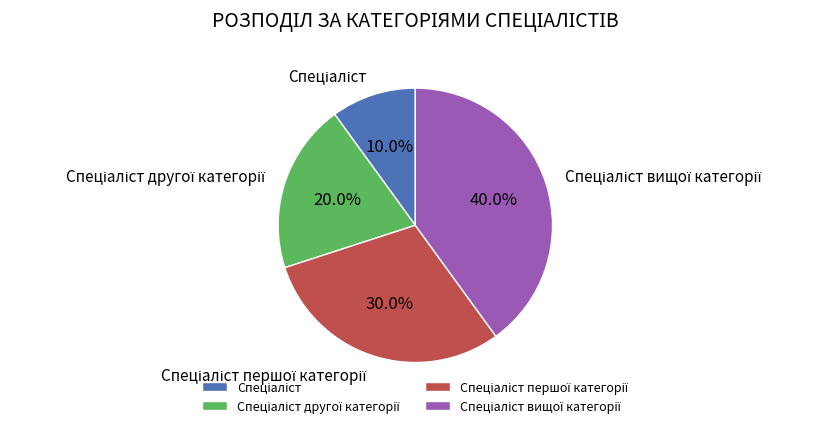

Does any single category account for the majority?

No